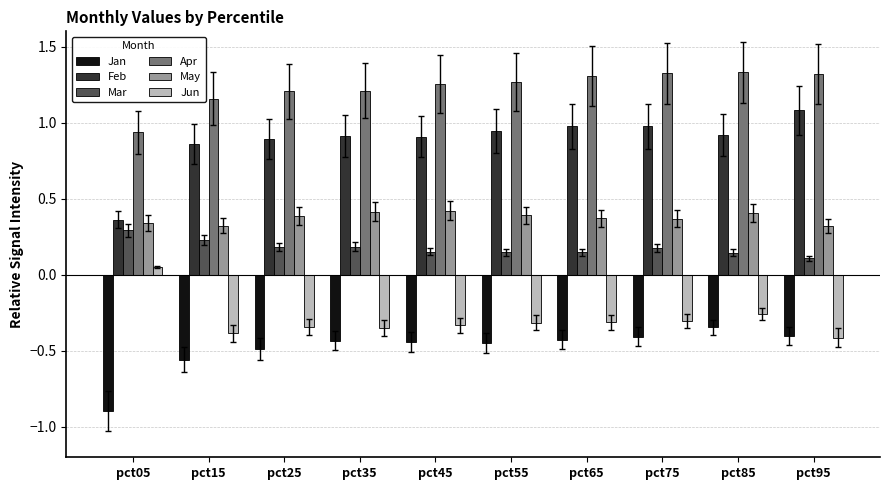

List the series in order of their peak value, highest first.

Apr, Feb, May, Mar, Jun, Jan